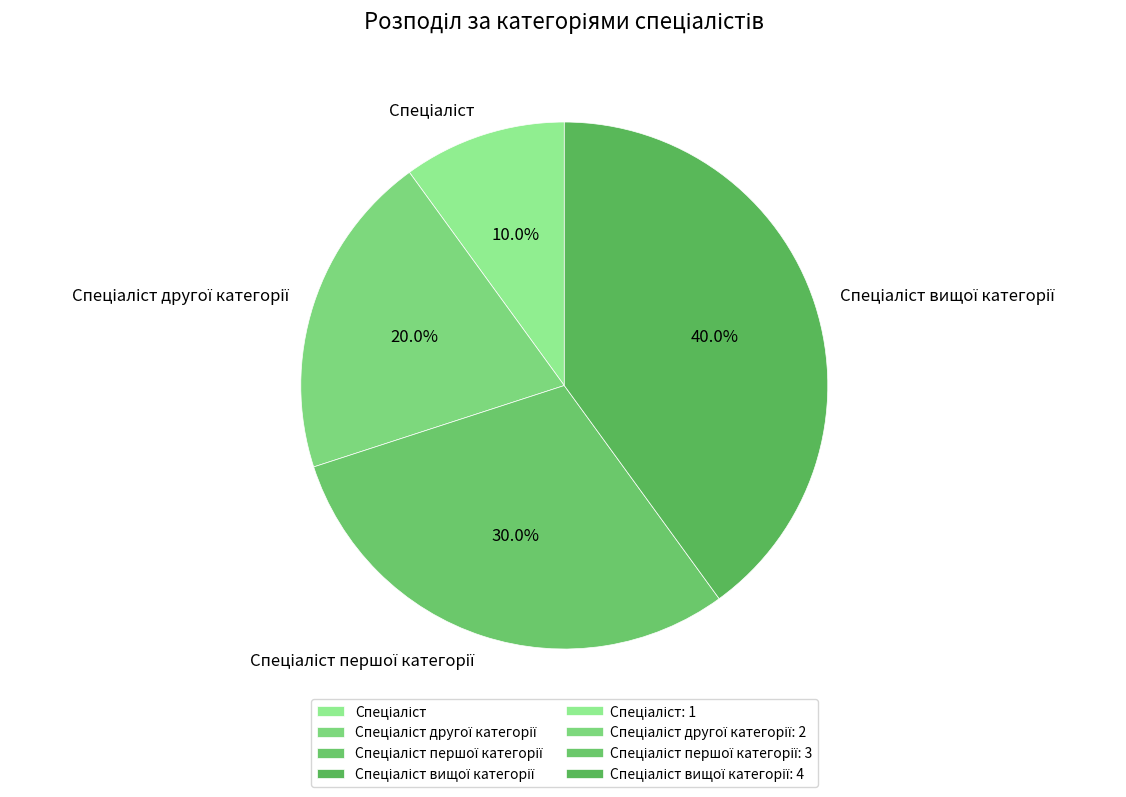

To the nearest percent, what is the average slice percentage?

25%